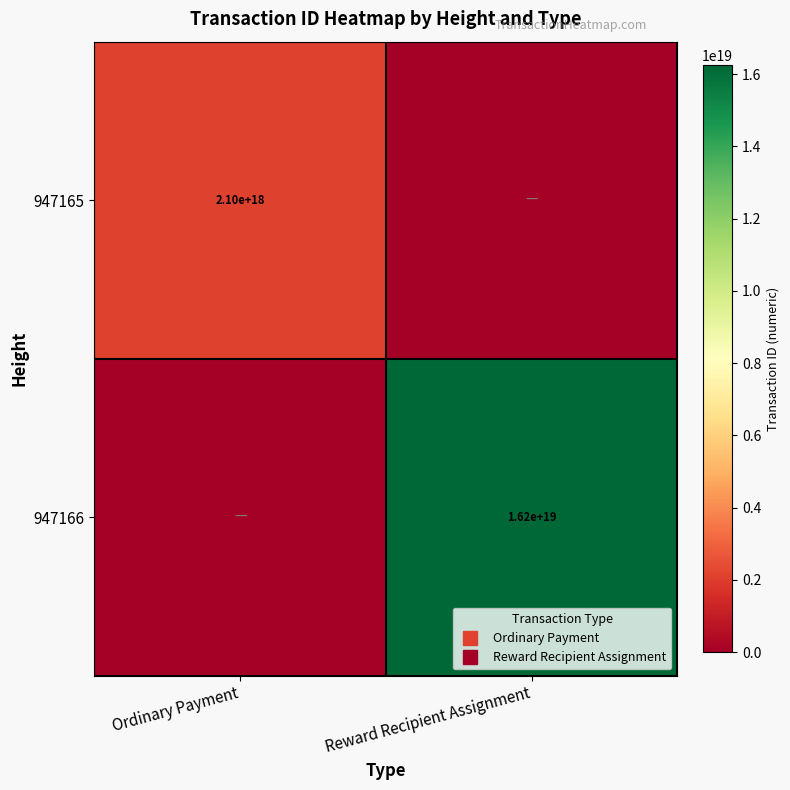

How many values in 947165 are above zero?

1